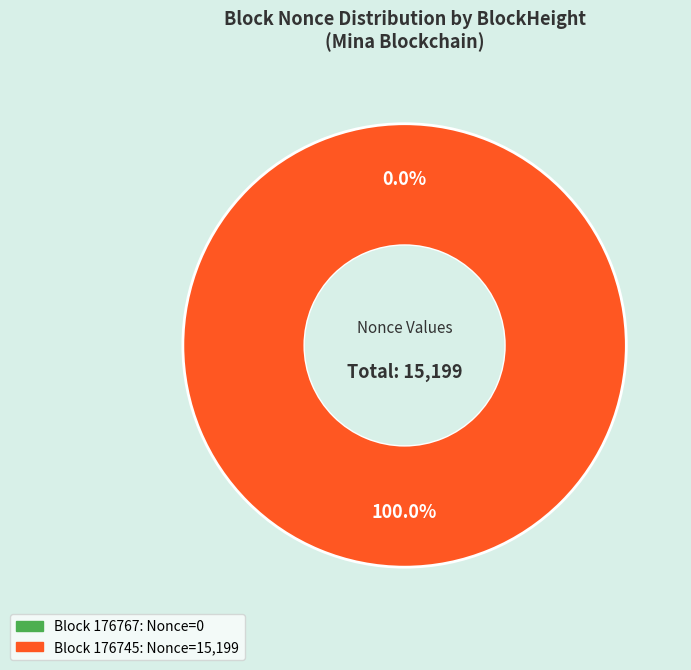

How many segments does this pie chart have?

2